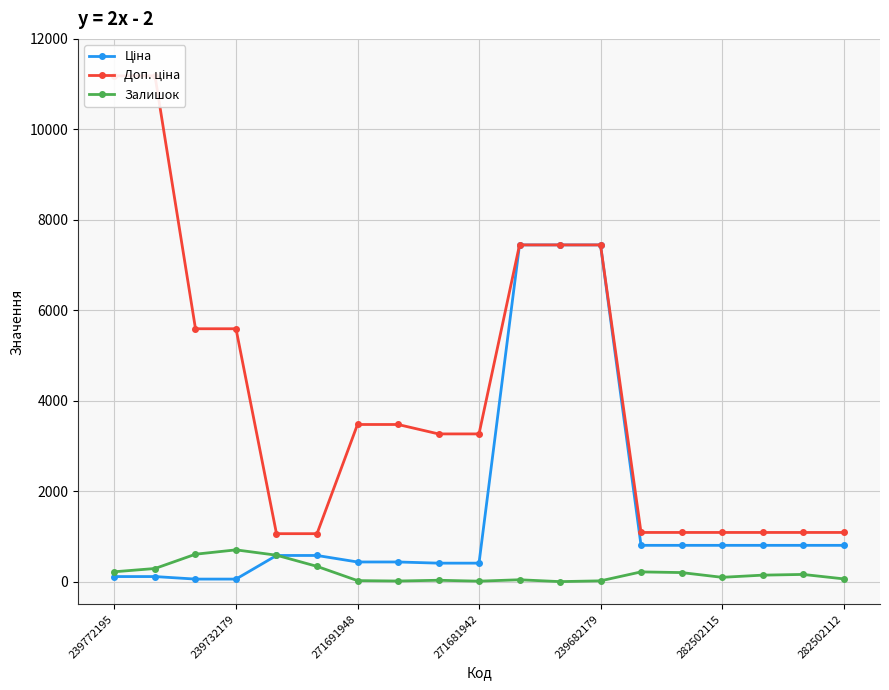

True or false: Доп. ціна has more than 2 points higher than both neighbors.

False